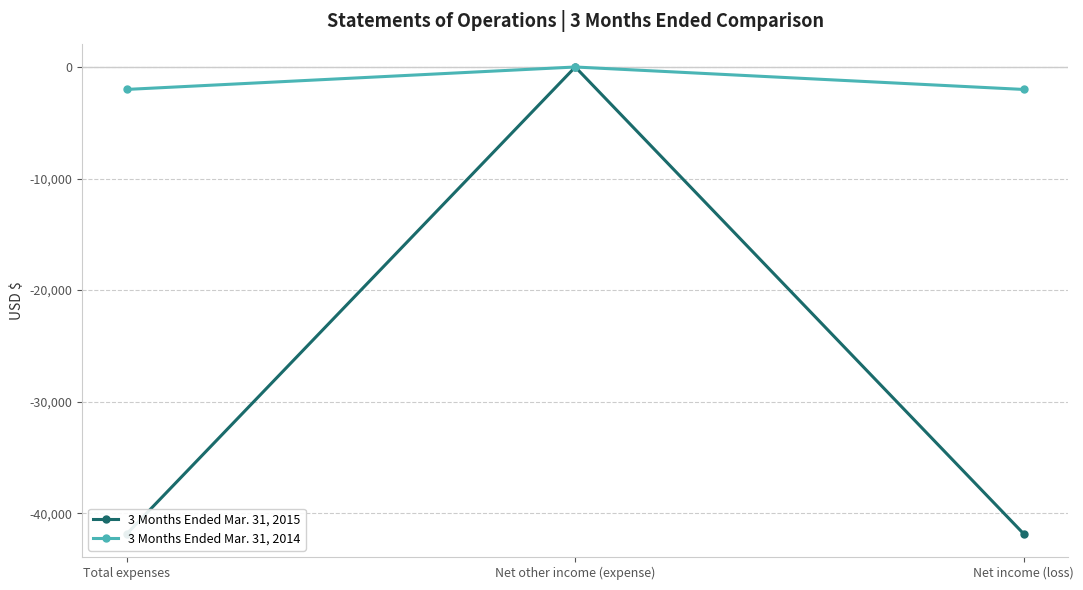

What is the label of the 1st point from the left?

Total expenses